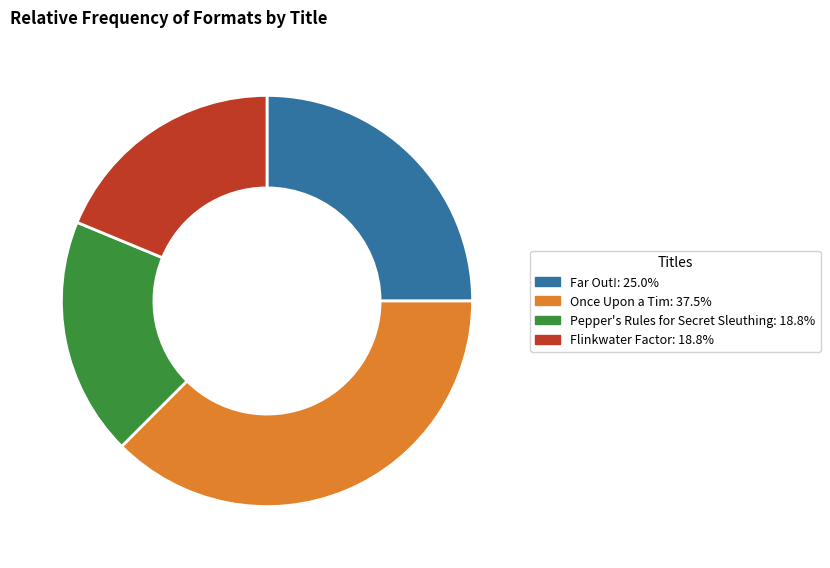

Is Once Upon a Tim the majority of the pie?

No